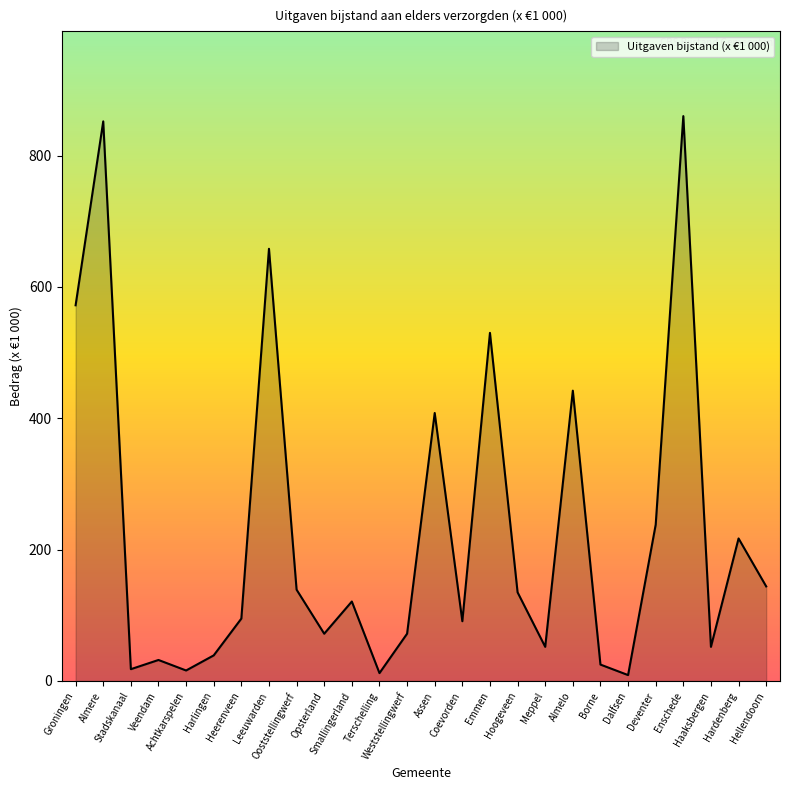

What is the difference between the maximum and minimum values?

851